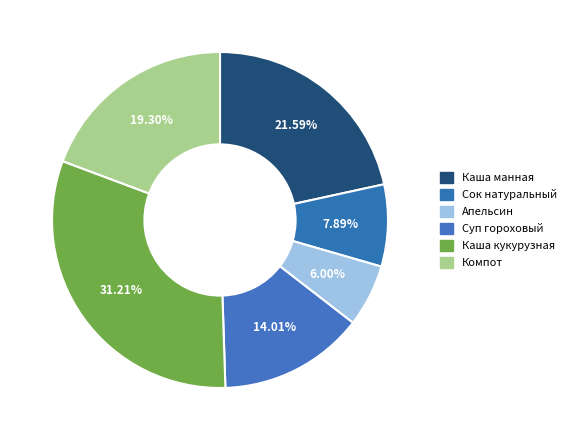

Does Каша кукурузная account for over 50% of the chart?

No